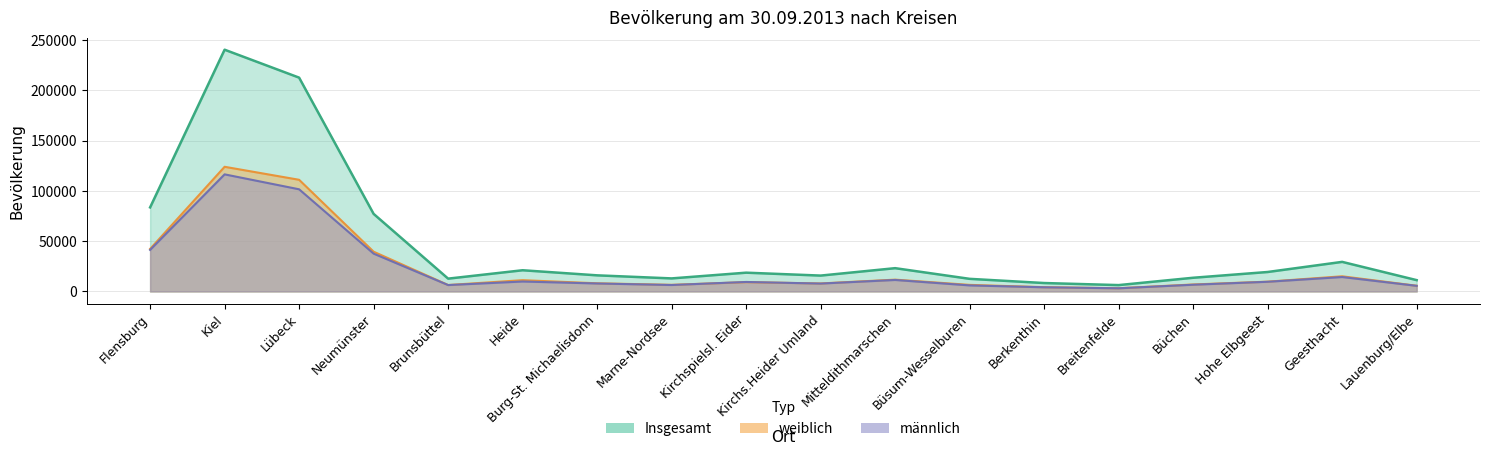

At which label does weiblich reach its peak?

Kiel